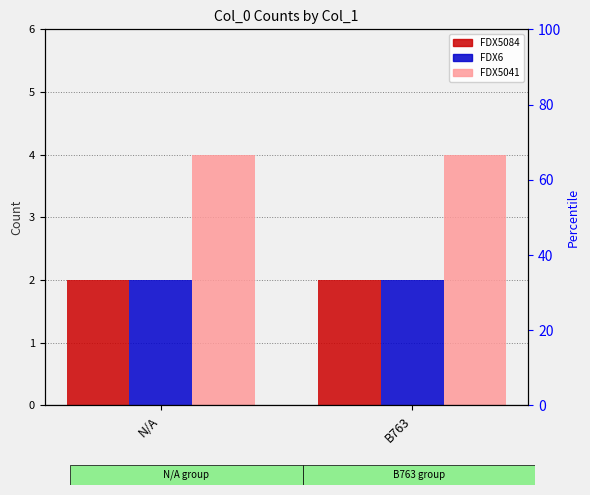

How many distinct data groups are displayed?

3